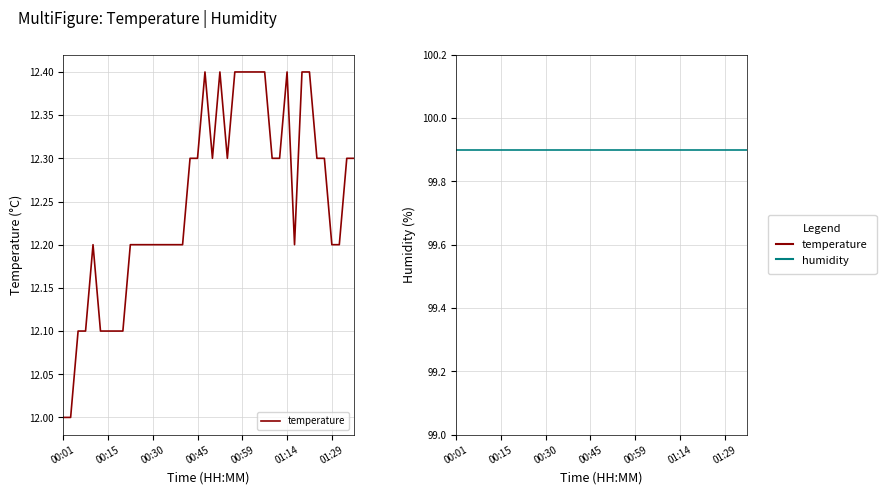

At which label does humidity reach its peak?

00:01